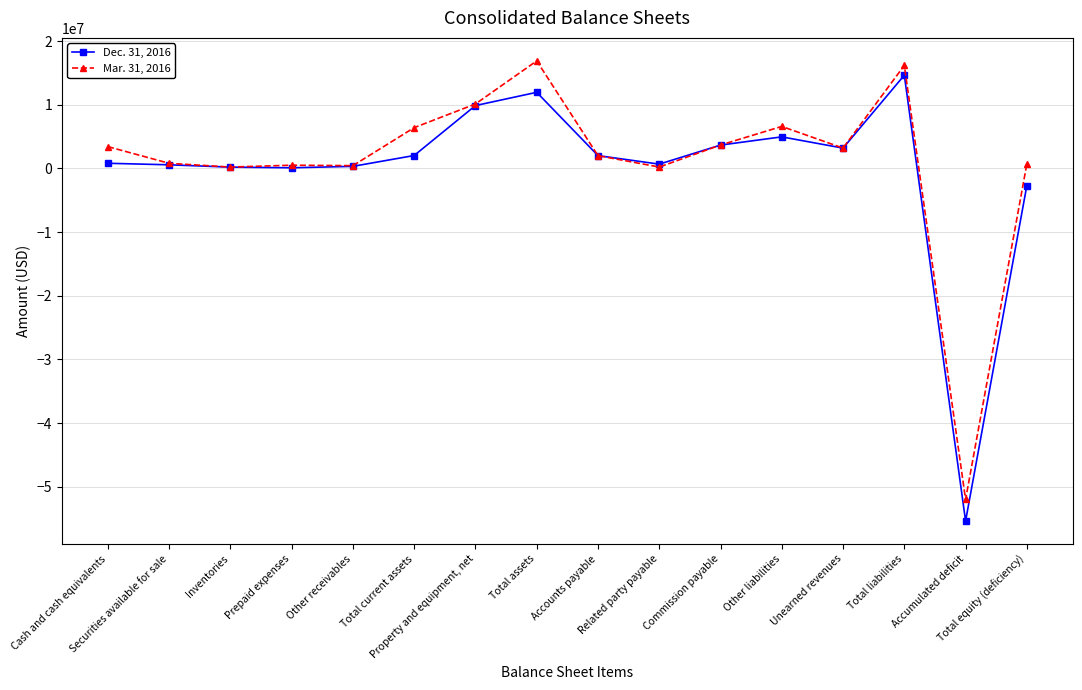

What is the difference between the maximum and minimum values in the Mar. 31, 2016 series?

68895415